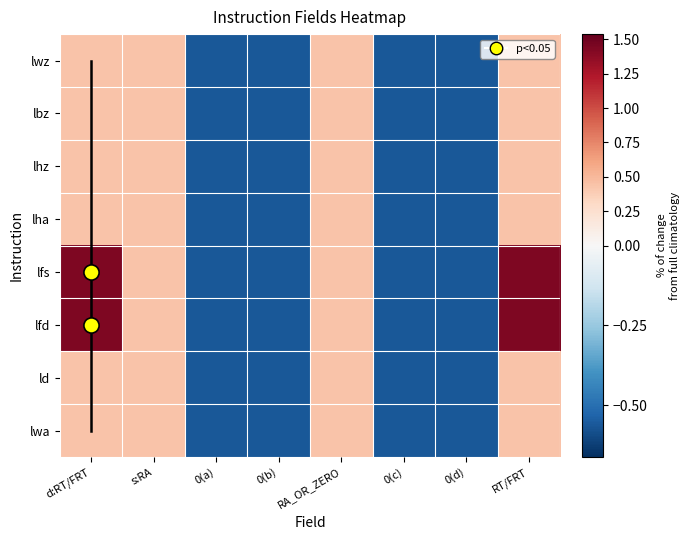

Reading left to right, extract all data points from this chart.

lwz: d:RT/FRT=0.4	s:RA=0.4	0(a)=-0.6	0(b)=-0.6	RA_OR_ZERO=0.4	0(c)=-0.6	0(d)=-0.6	RT/FRT=0.4
lbz: d:RT/FRT=0.4	s:RA=0.4	0(a)=-0.6	0(b)=-0.6	RA_OR_ZERO=0.4	0(c)=-0.6	0(d)=-0.6	RT/FRT=0.4
lhz: d:RT/FRT=0.4	s:RA=0.4	0(a)=-0.6	0(b)=-0.6	RA_OR_ZERO=0.4	0(c)=-0.6	0(d)=-0.6	RT/FRT=0.4
lha: d:RT/FRT=0.4	s:RA=0.4	0(a)=-0.6	0(b)=-0.6	RA_OR_ZERO=0.4	0(c)=-0.6	0(d)=-0.6	RT/FRT=0.4
lfs: d:RT/FRT=1.4	s:RA=0.4	0(a)=-0.6	0(b)=-0.6	RA_OR_ZERO=0.4	0(c)=-0.6	0(d)=-0.6	RT/FRT=1.4
lfd: d:RT/FRT=1.4	s:RA=0.4	0(a)=-0.6	0(b)=-0.6	RA_OR_ZERO=0.4	0(c)=-0.6	0(d)=-0.6	RT/FRT=1.4
ld: d:RT/FRT=0.4	s:RA=0.4	0(a)=-0.6	0(b)=-0.6	RA_OR_ZERO=0.4	0(c)=-0.6	0(d)=-0.6	RT/FRT=0.4
lwa: d:RT/FRT=0.4	s:RA=0.4	0(a)=-0.6	0(b)=-0.6	RA_OR_ZERO=0.4	0(c)=-0.6	0(d)=-0.6	RT/FRT=0.4